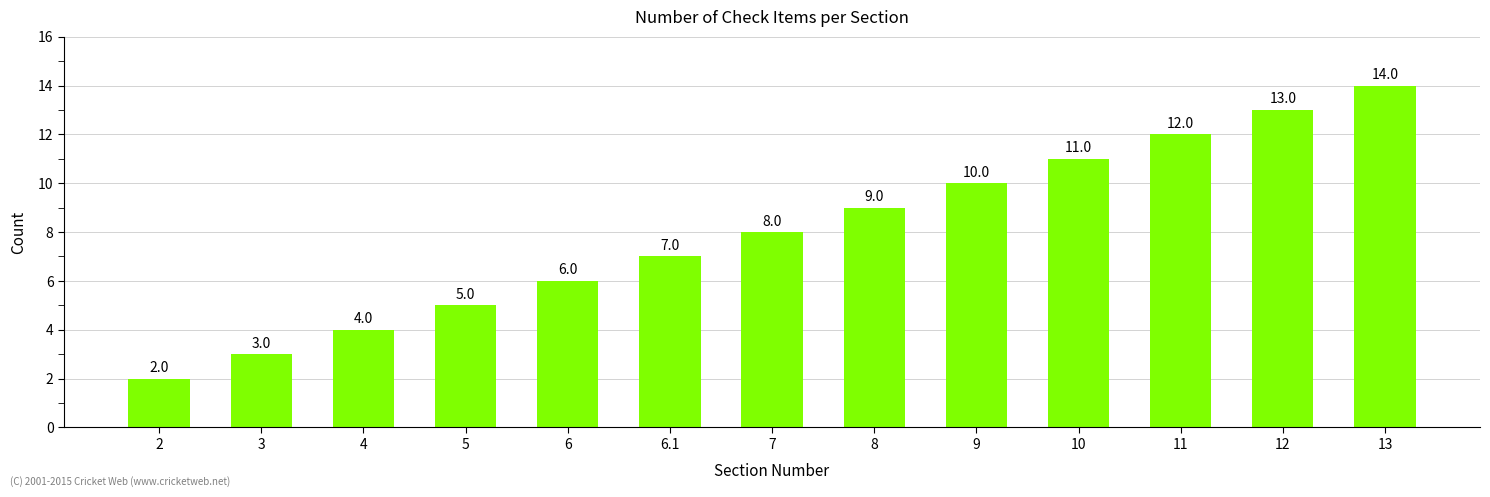

What is the ratio of the value at 3 to the value at 13?

0.2